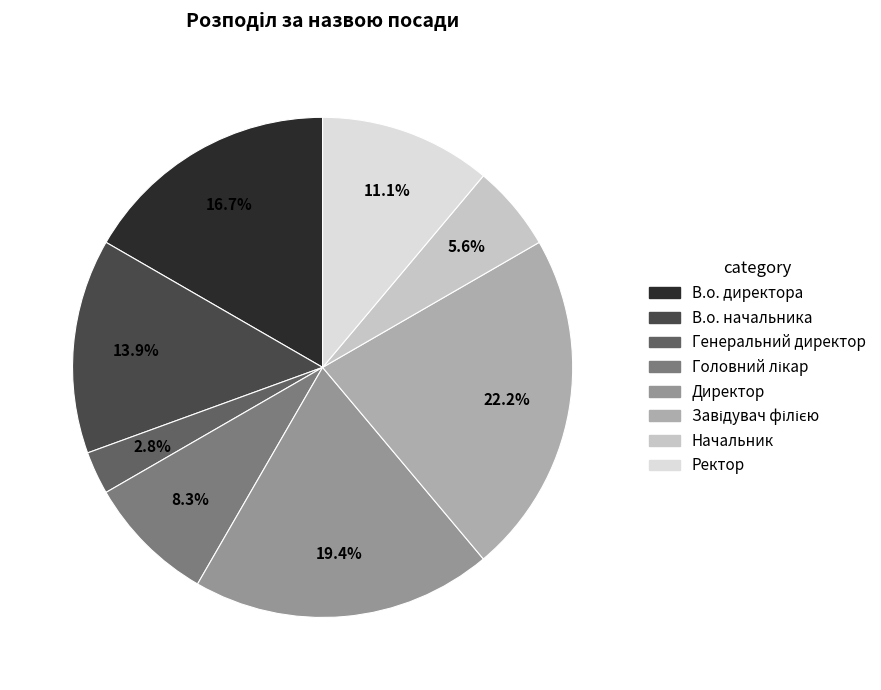

Does any single category account for the majority?

No